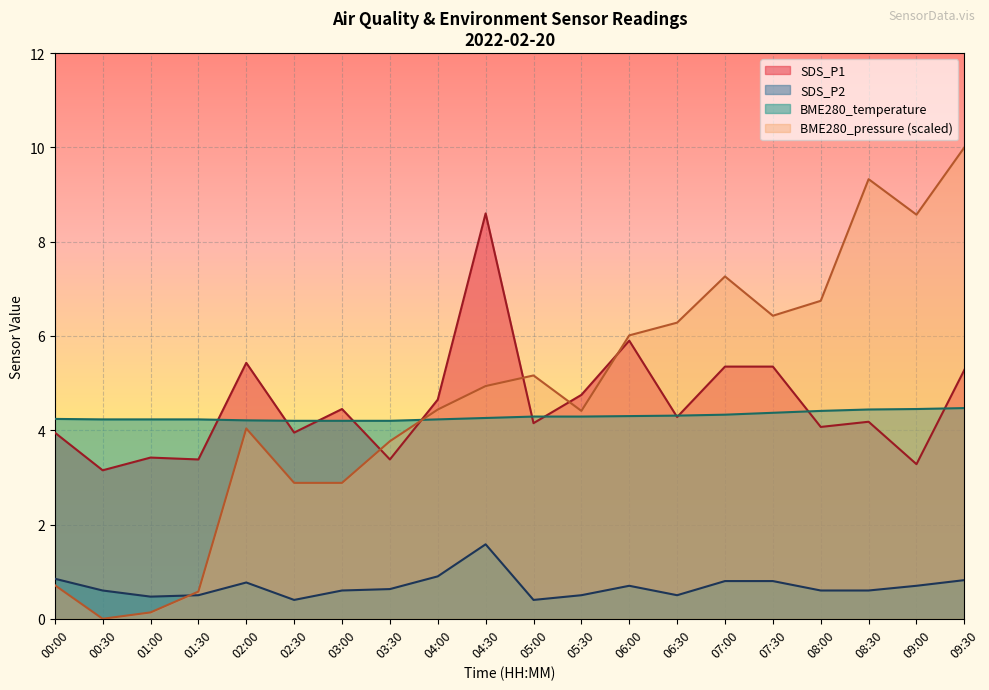

How many lines are shown in the chart?

4